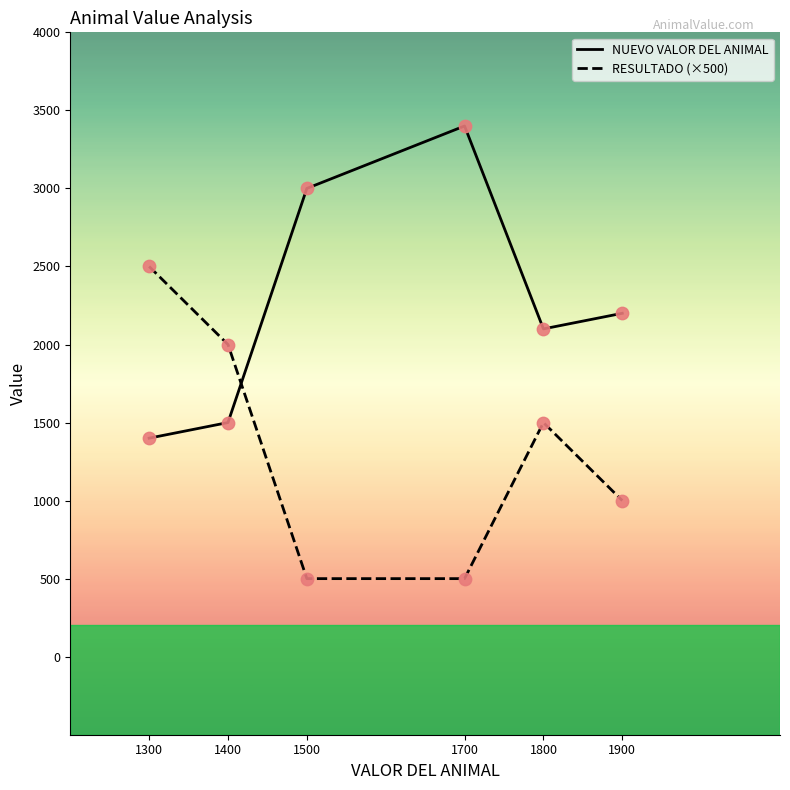

What are all the series names shown in the legend?

NUEVO VALOR DEL ANIMAL, RESULTADO (×500)